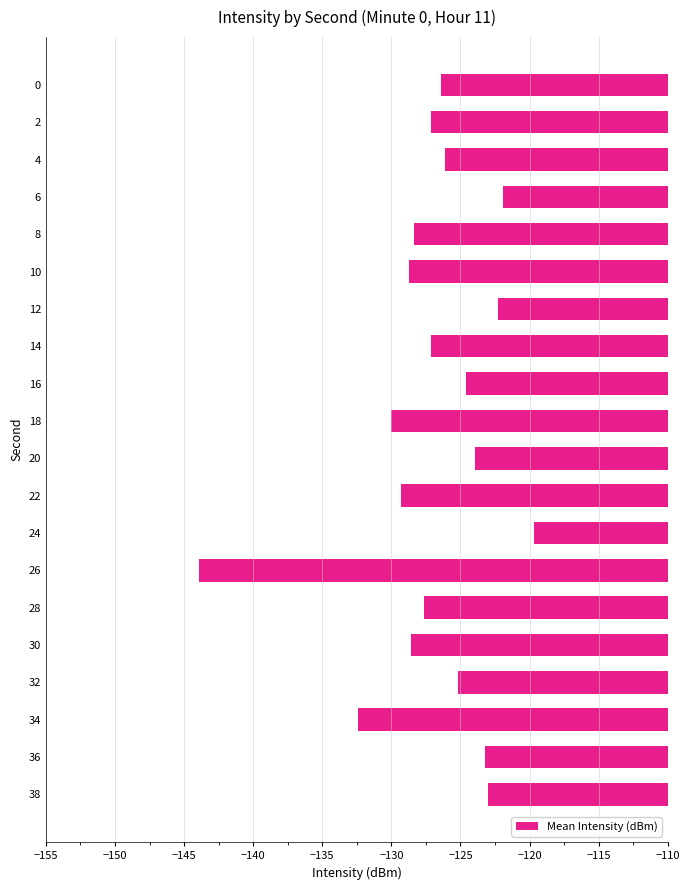

Where is the data nearest to the value -131?

18